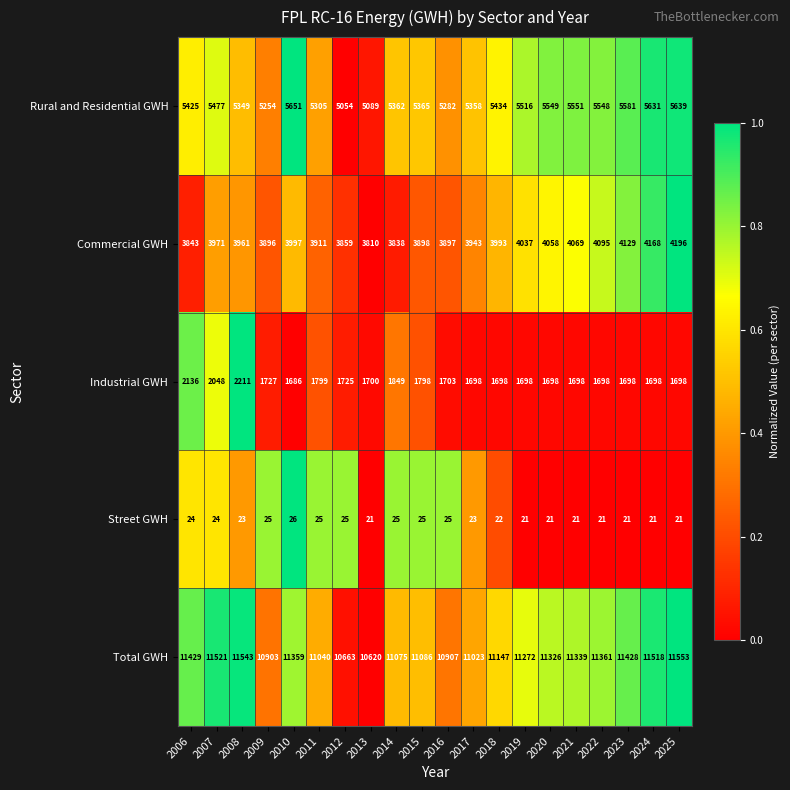

What is the average value of the Commercial GWH series?

3978